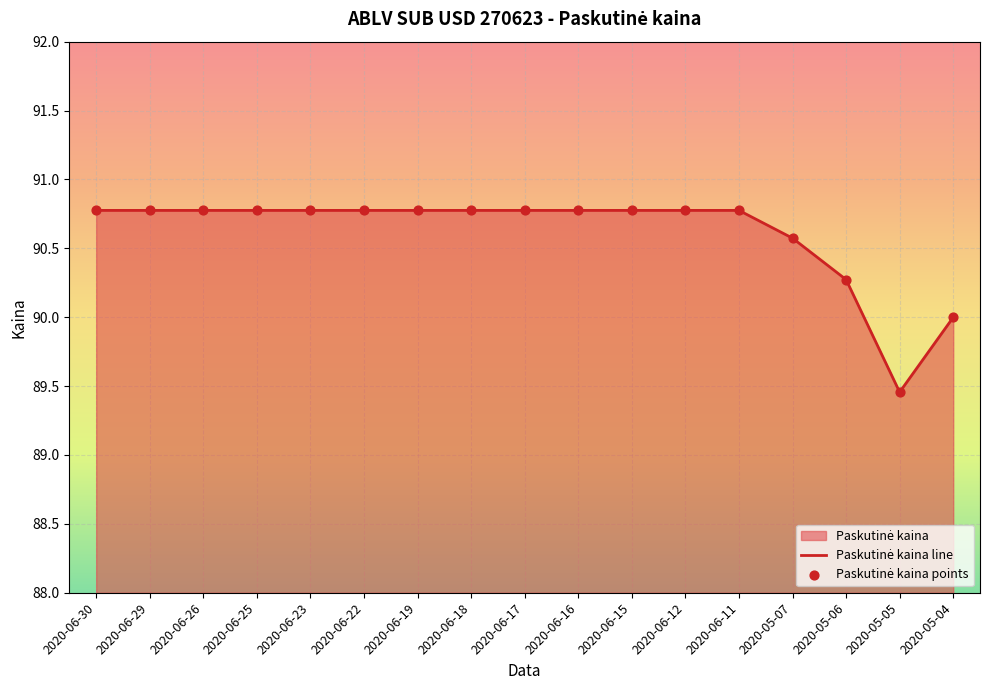

Which has a higher value, 2020-06-18 or 2020-05-07?

2020-06-18